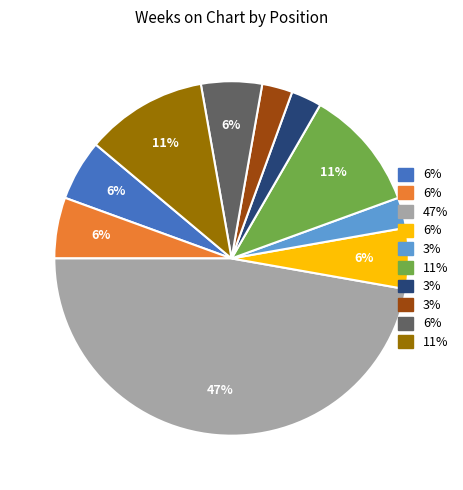

Is there any slice that represents more than half of the pie?

No